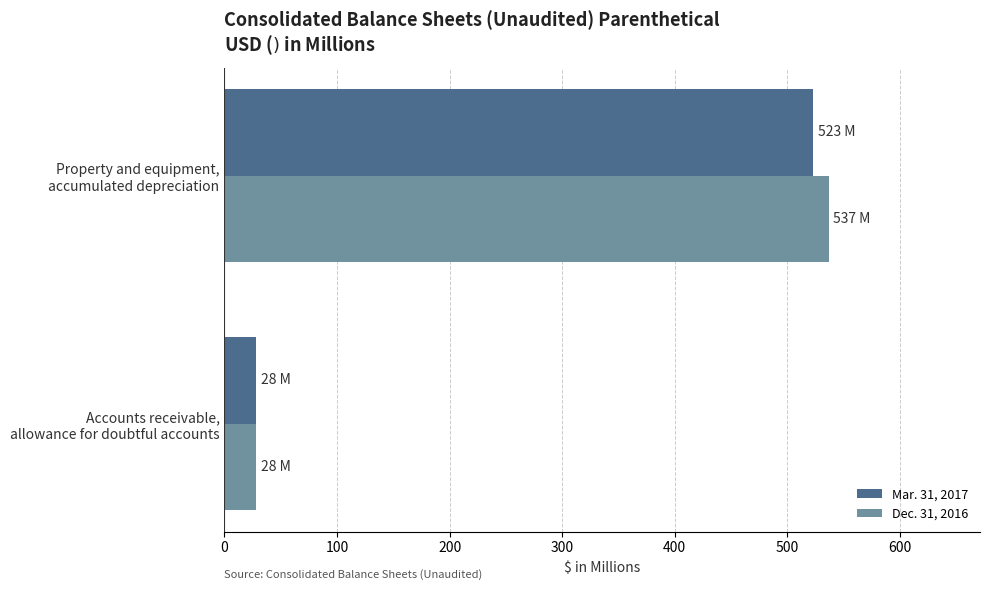

Which series has the widest spread of values?

Dec. 31, 2016